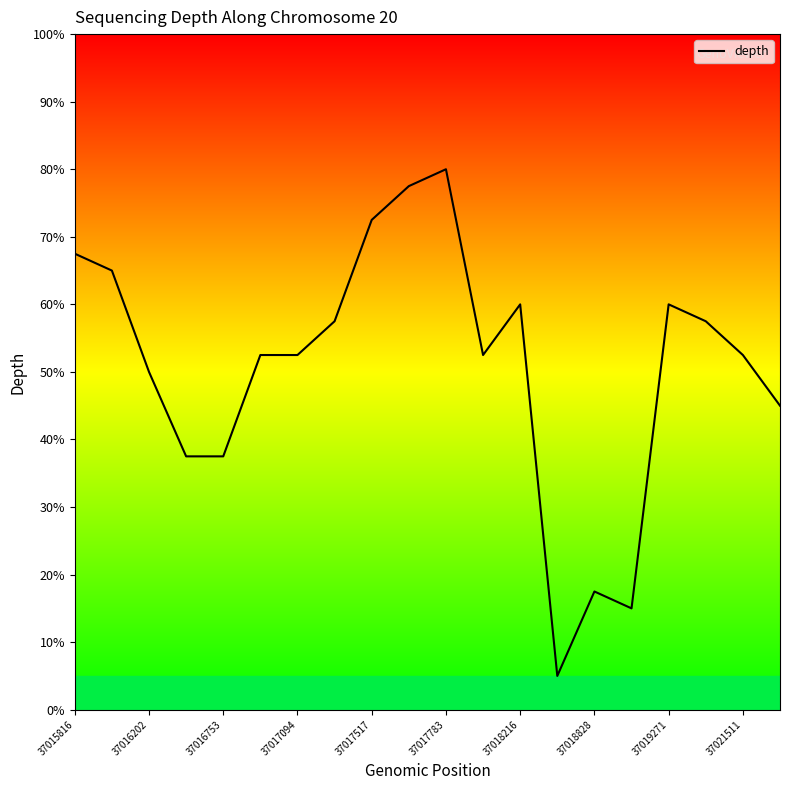

At which label is the value closest to 42?

19